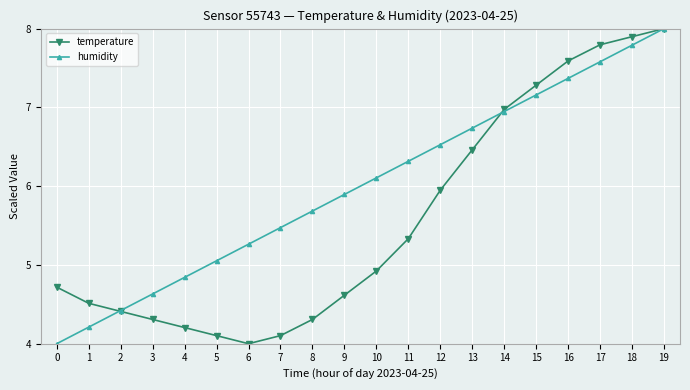

At 3, list the series in order from largest to smallest.

humidity, temperature